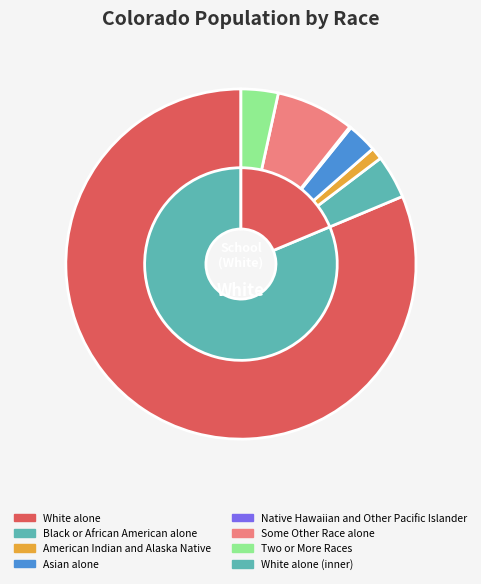

Does any single category account for the majority?

Yes